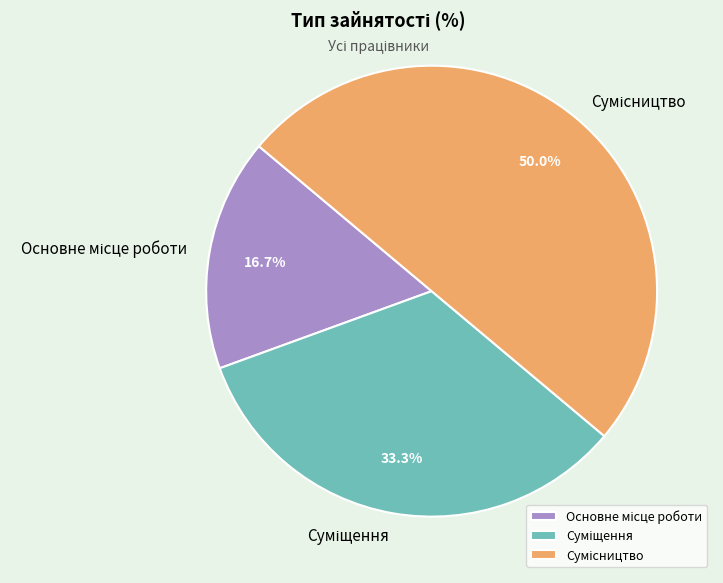

Count the number of slices in the pie.

3